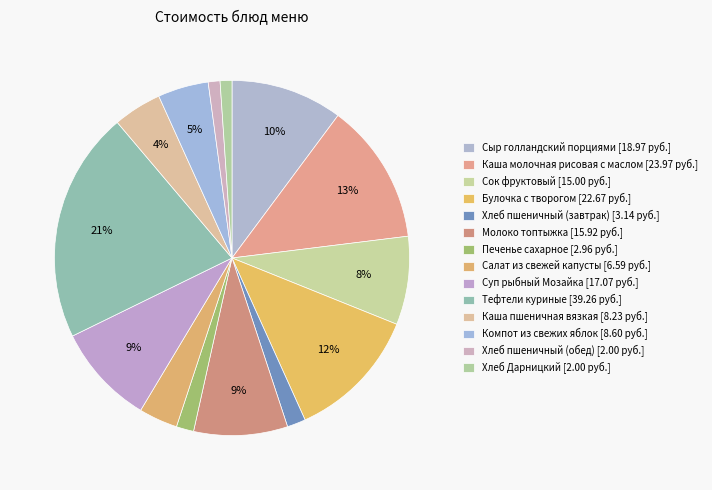

Which category has the smallest portion of the pie?

Хлеб пшеничный (обед)